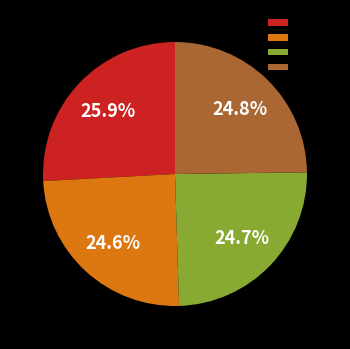

Count the number of slices in the pie.

4